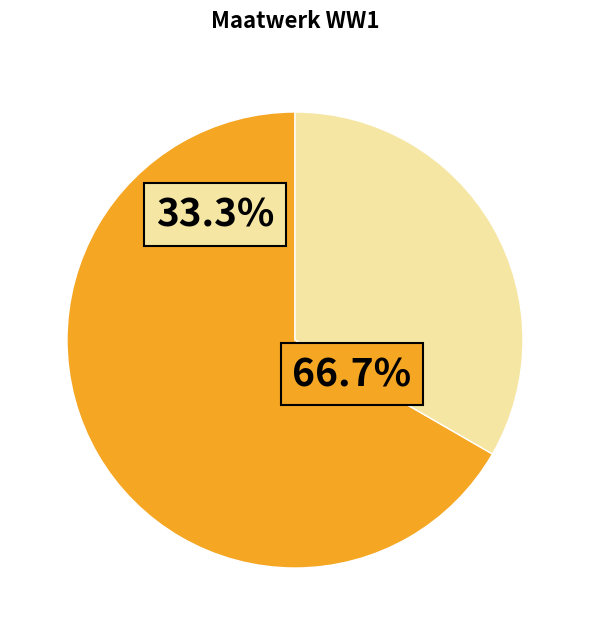

Is the sum of Wat is een goede website and A. Inleiding greater than half?

Yes